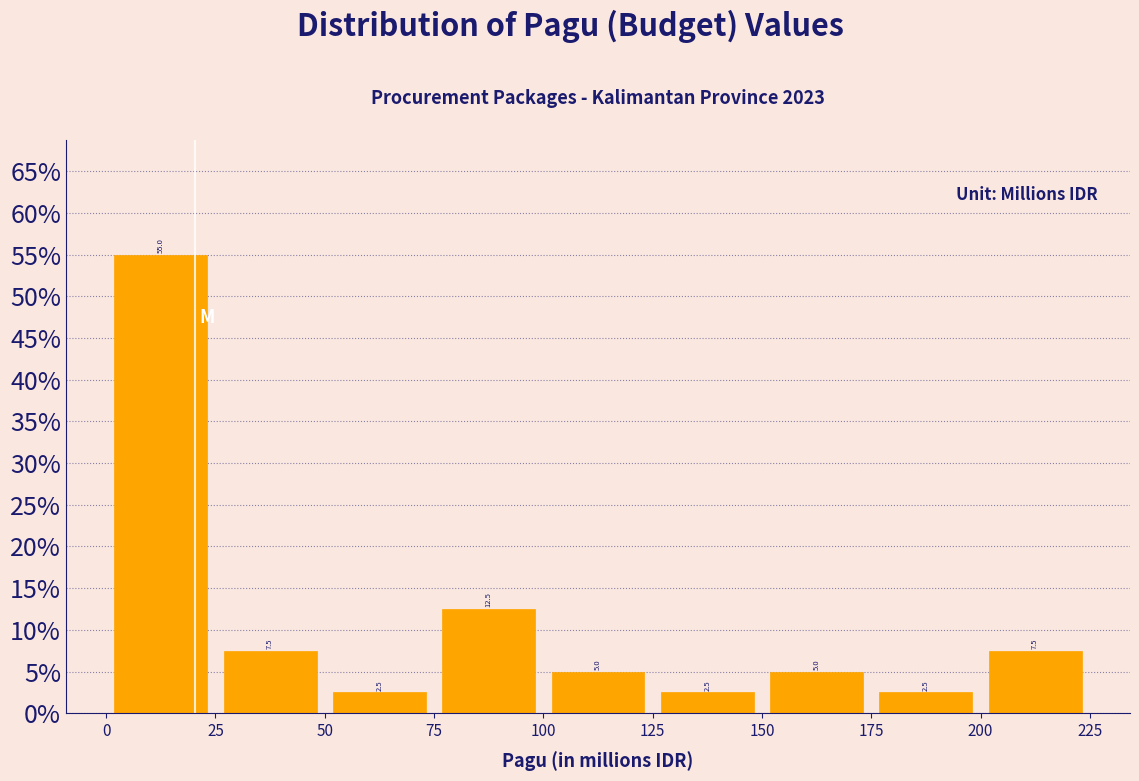

How tall is the bar that spans 150 to 175 on the x-axis?

5.0